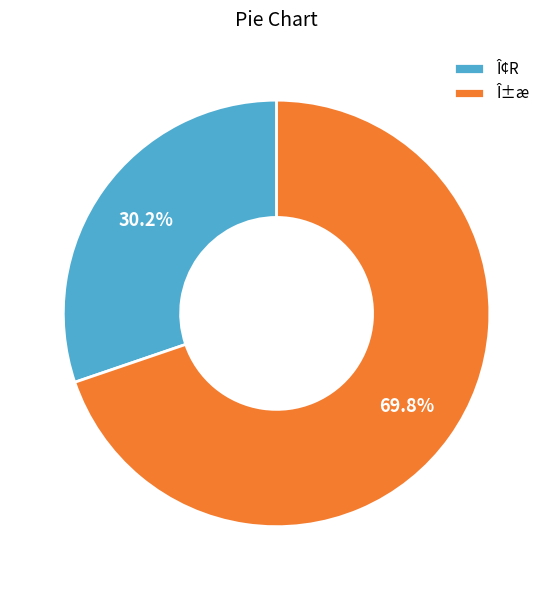

Is it true that Î¢R is 30% of the pie?

True